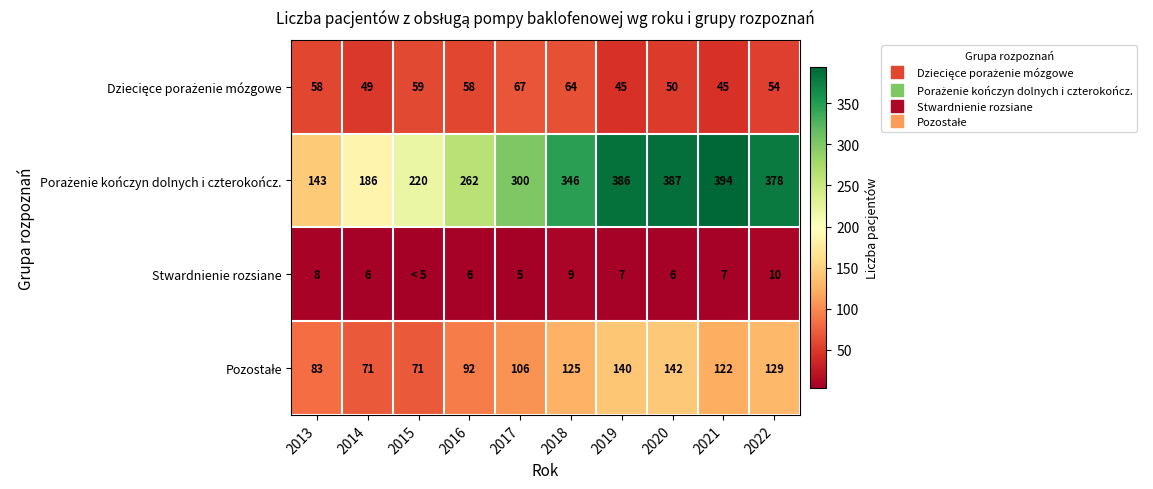

Rank the series by their average value, from highest to lowest.

Porażenie kończyn dolnych i czterokończ., Pozostałe, Dziecięce porażenie mózgowe, Stwardnienie rozsiane